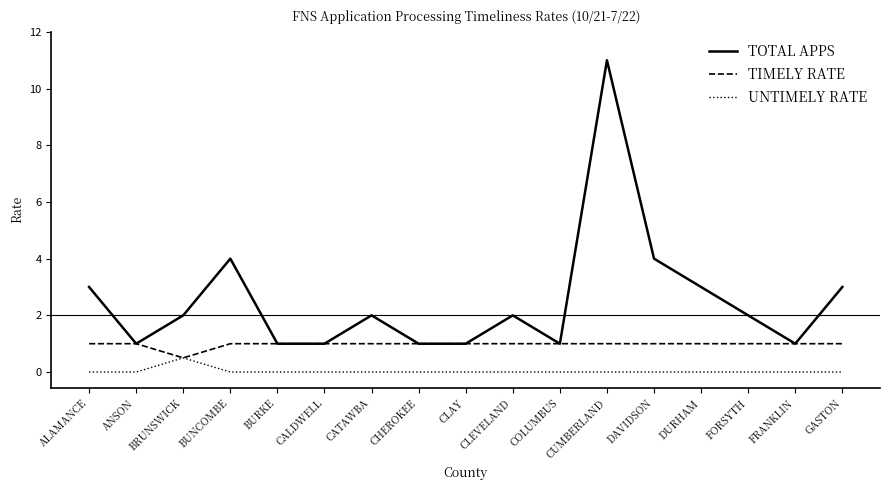

What is the highest value of the TOTAL APPS series?

11.0